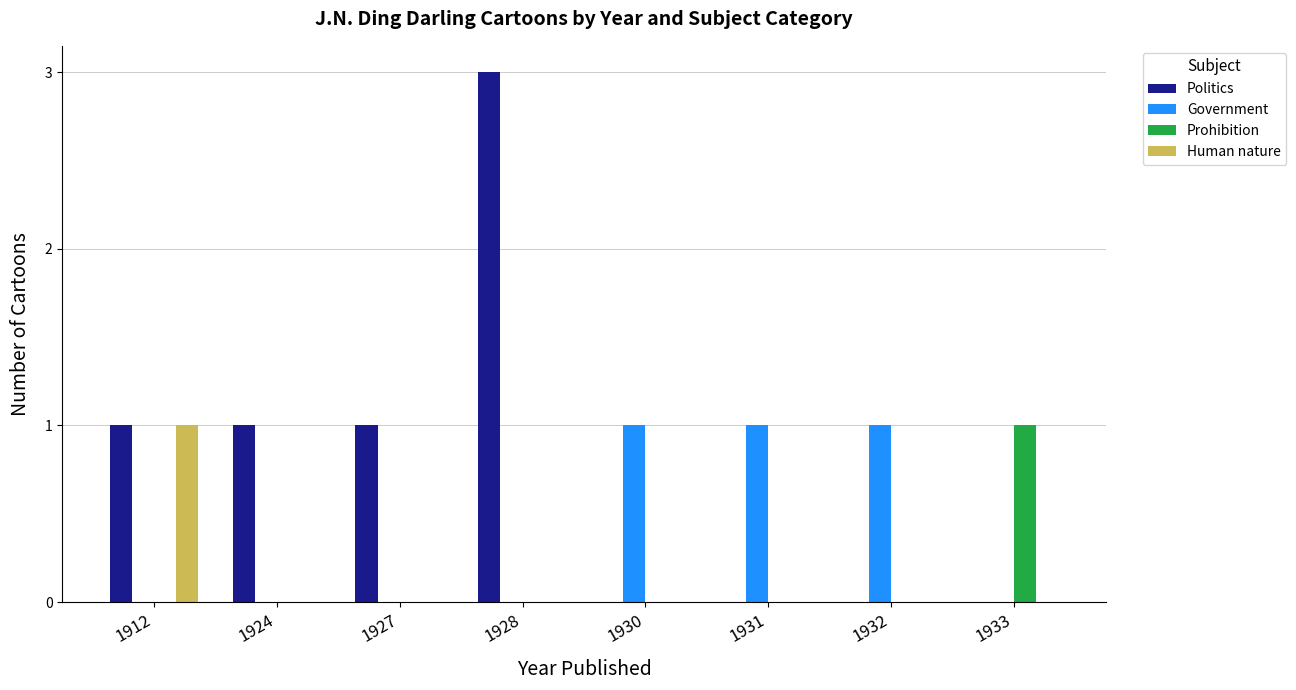

The value of Prohibition at 1932 is -1. True or false?

False